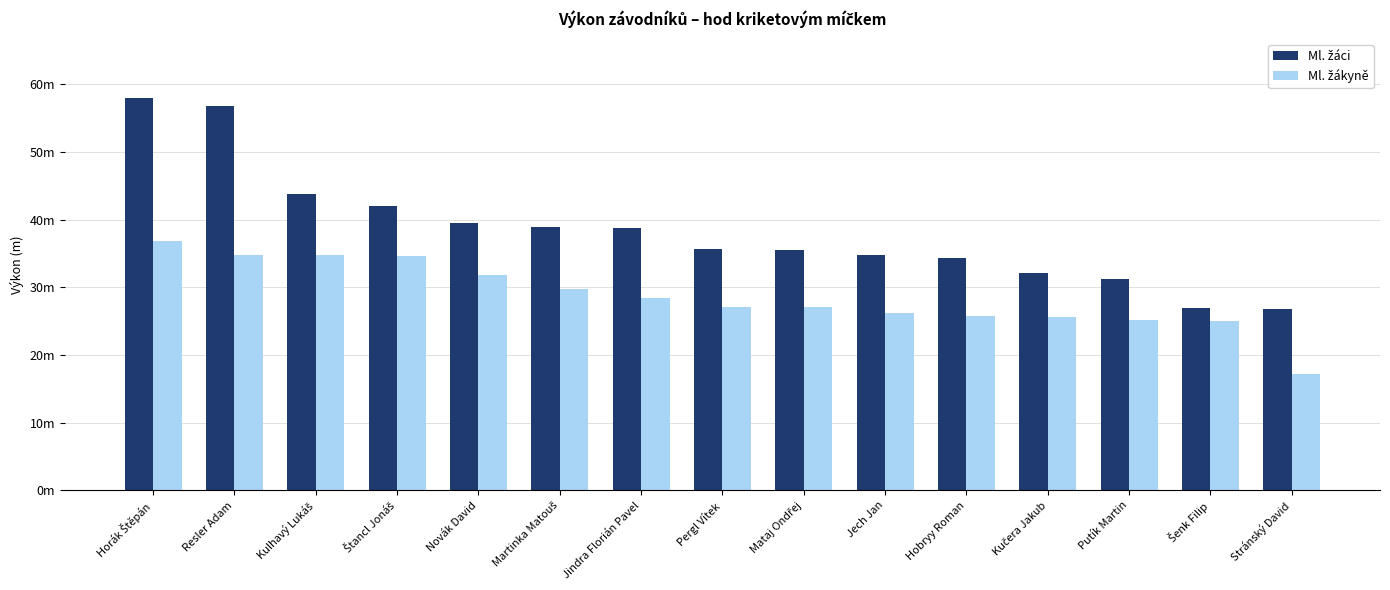

Does the chart contain stacked bars?

No